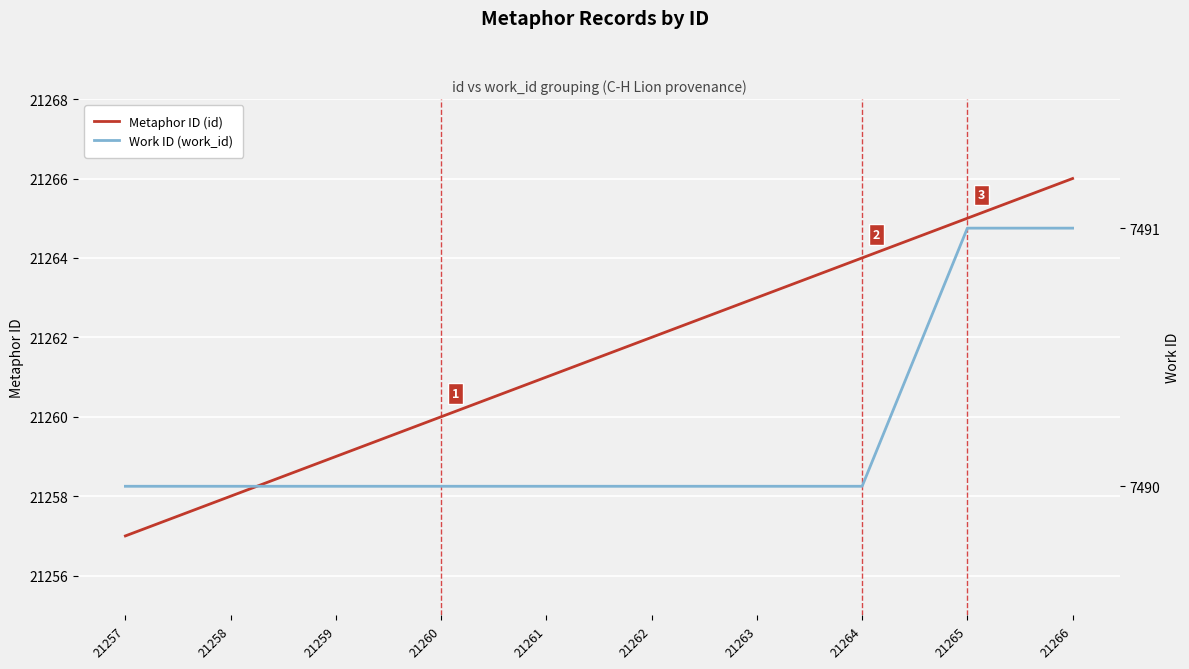

Reading right to left, extract all data points from this chart.

Metaphor ID (id): 21266	21265	21264	21263	21262	21261	21260	21259	21258	21257
Work ID (work_id): 7491	7491	7490	7490	7490	7490	7490	7490	7490	7490